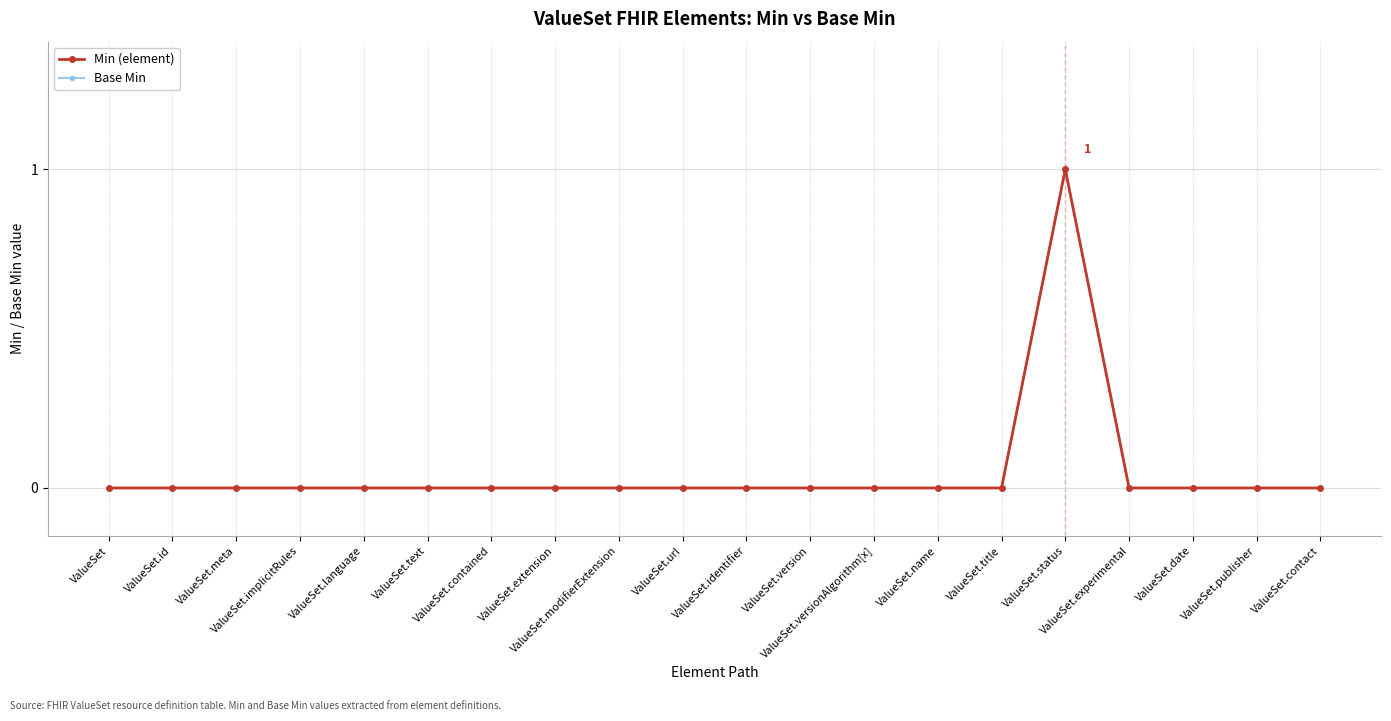

What is the difference between the maximum and minimum values in the Base Min series?

1